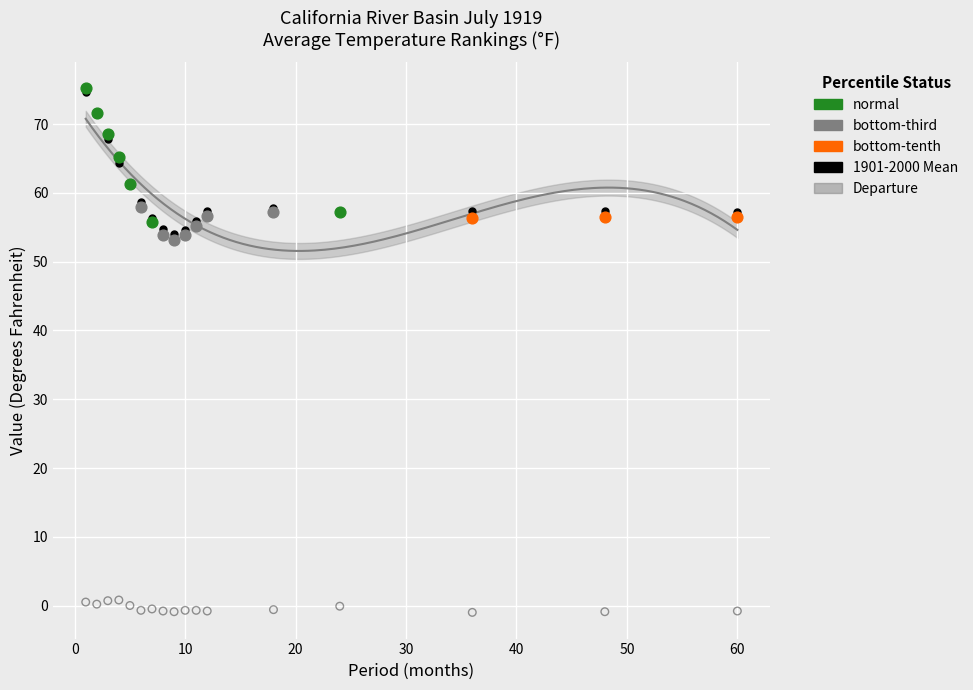

Which series has the widest spread of Y values?

1901-2000 Mean